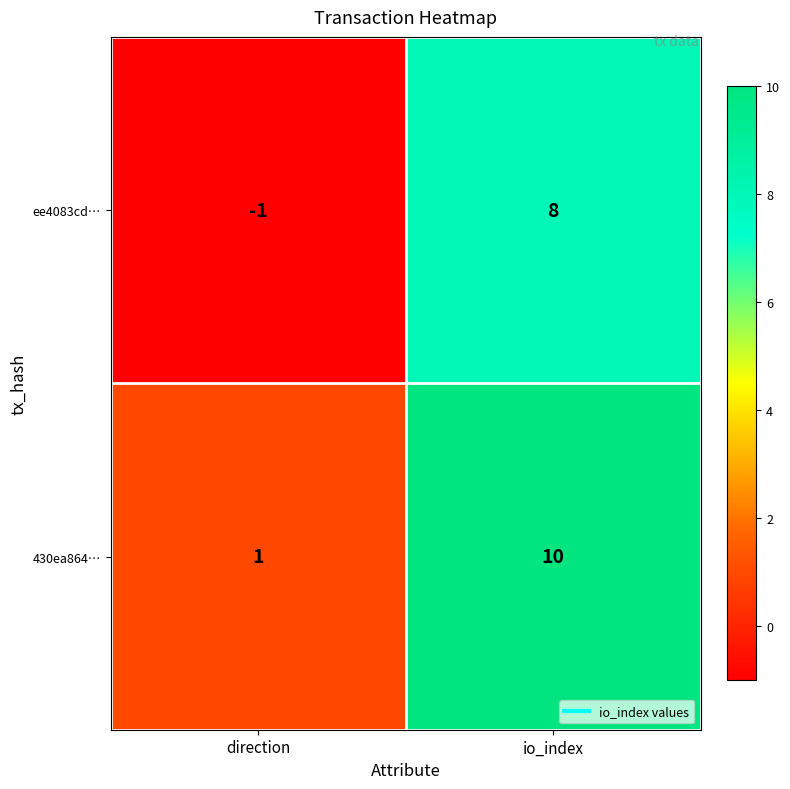

What is the difference between the 430ea864… values at direction and io_index?

9